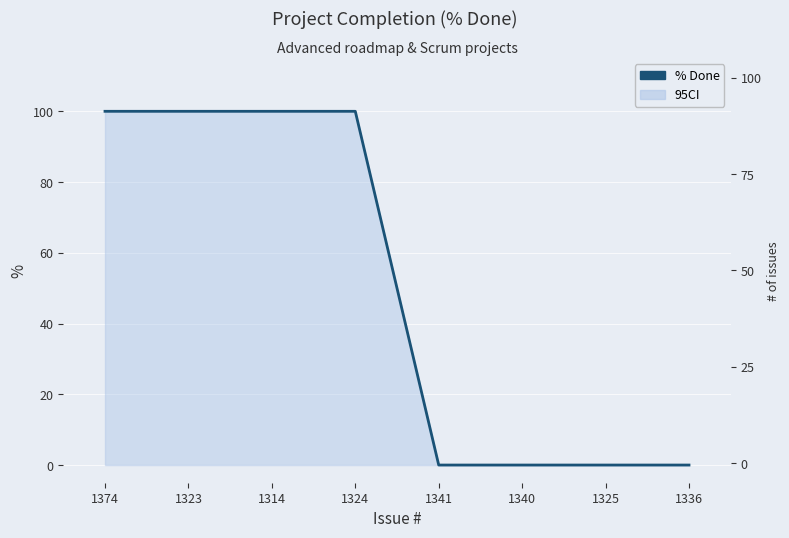

How many lines are shown in the chart?

1